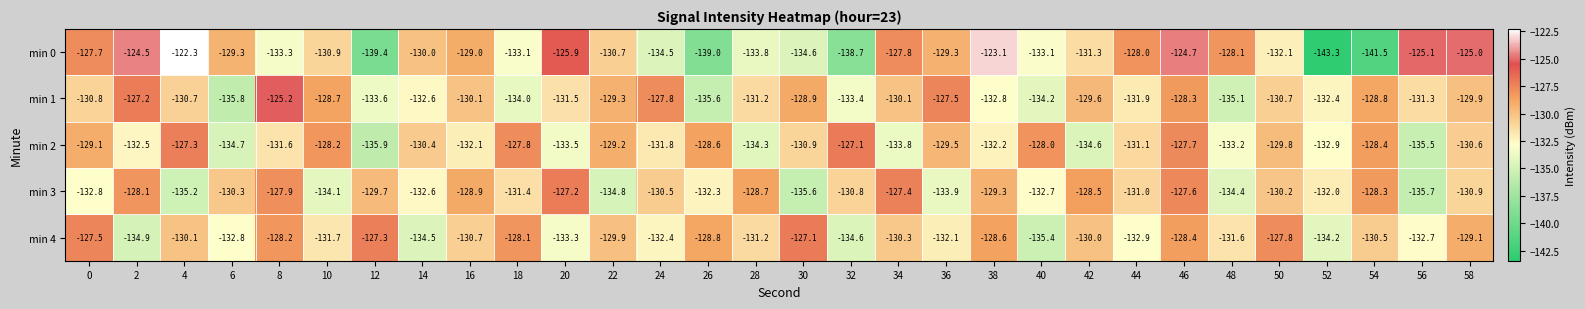

What is the sum of all min 1 values?

-3929.0